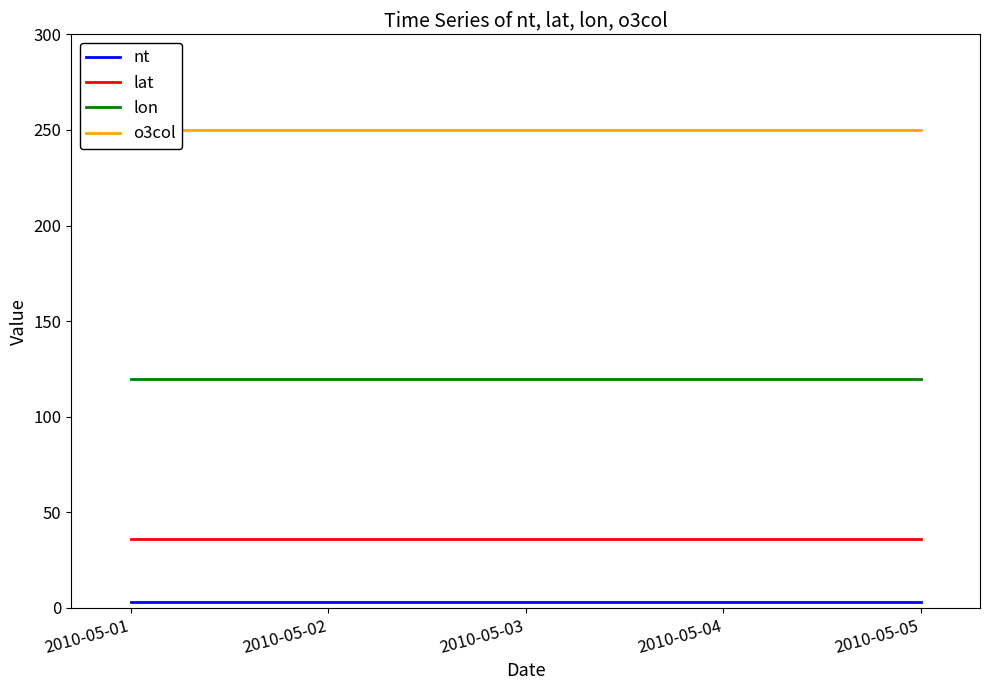

Reading left to right, what are all the values shown in this chart?

nt: 3	3	3	3	3
lat: 36	36	36	36	36
lon: 120	120	120	120	120
o3col: 250	250	250	250	250